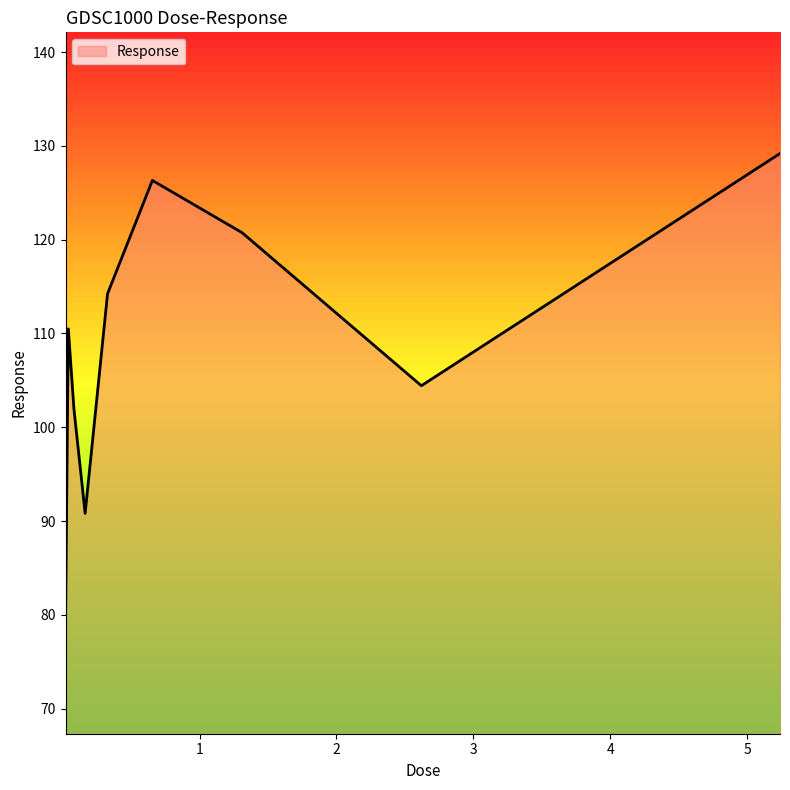

What is the average value?

108.6